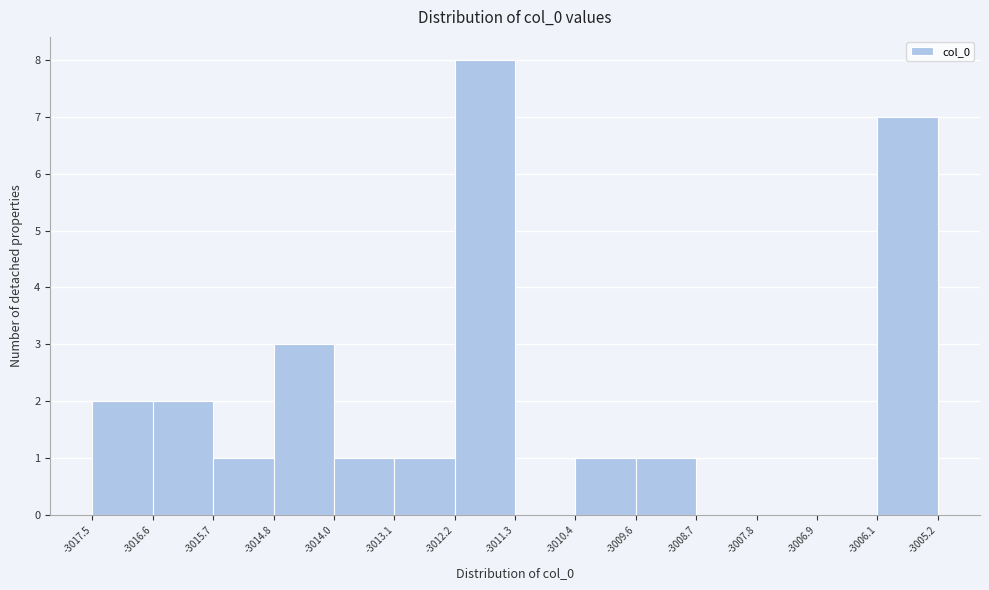

Reading left to right, transcribe this chart: for each bar, give the range it covers on the x-axis and its height. The values are not printed on the chart, so give them approximately, as read against the axis.

-3017.5 to -3016.6: 2
-3016.6 to -3015.7: 2
-3015.7 to -3014.8: 1
-3014.8 to -3014.0: 3
-3014.0 to -3013.1: 1
-3013.1 to -3012.2: 1
-3012.2 to -3011.3: 8
-3011.3 to -3010.4: 0
-3010.4 to -3009.6: 1
-3009.6 to -3008.7: 1
-3008.7 to -3007.8: 0
-3007.8 to -3006.9: 0
-3006.9 to -3006.1: 0
-3006.1 to -3005.2: 7